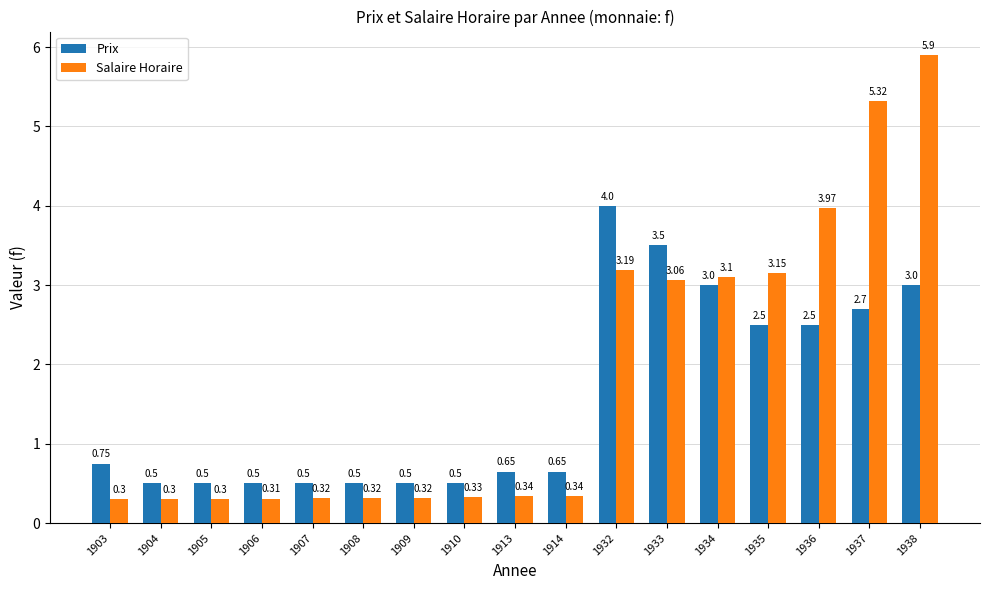

At which category is the sum across all series the highest?

1938